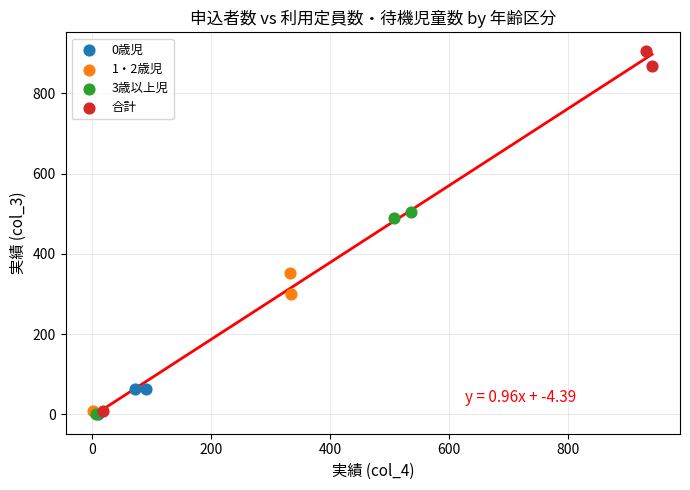

Which series has the largest Y range (max minus min)?

合計